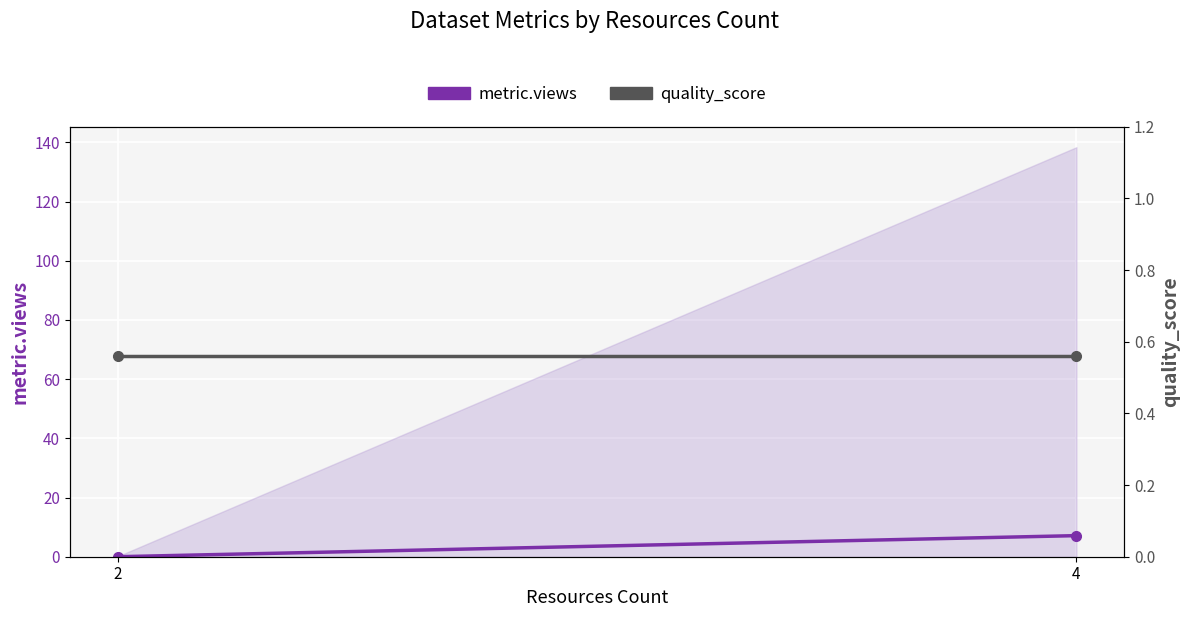

What is the sum of all quality_score values?

1.1